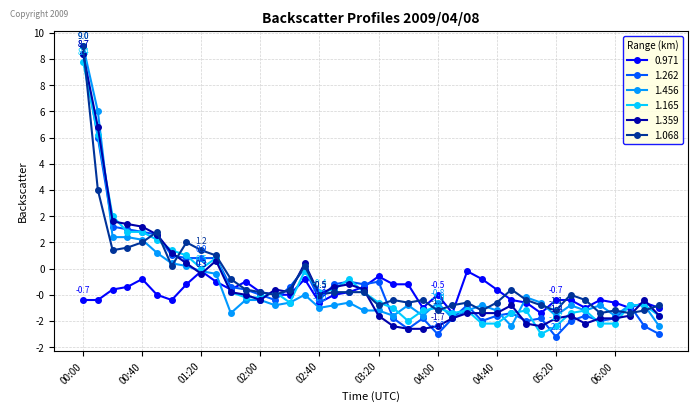

What is the label of the 40th point from the left?

06:30